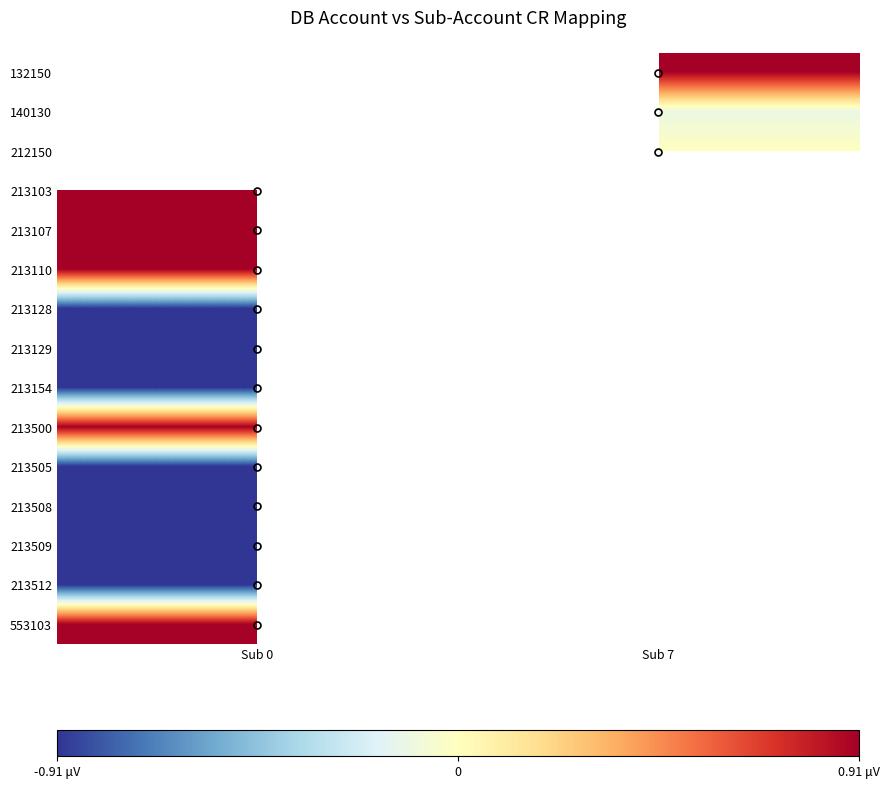

How many categories are shown in the chart?

2